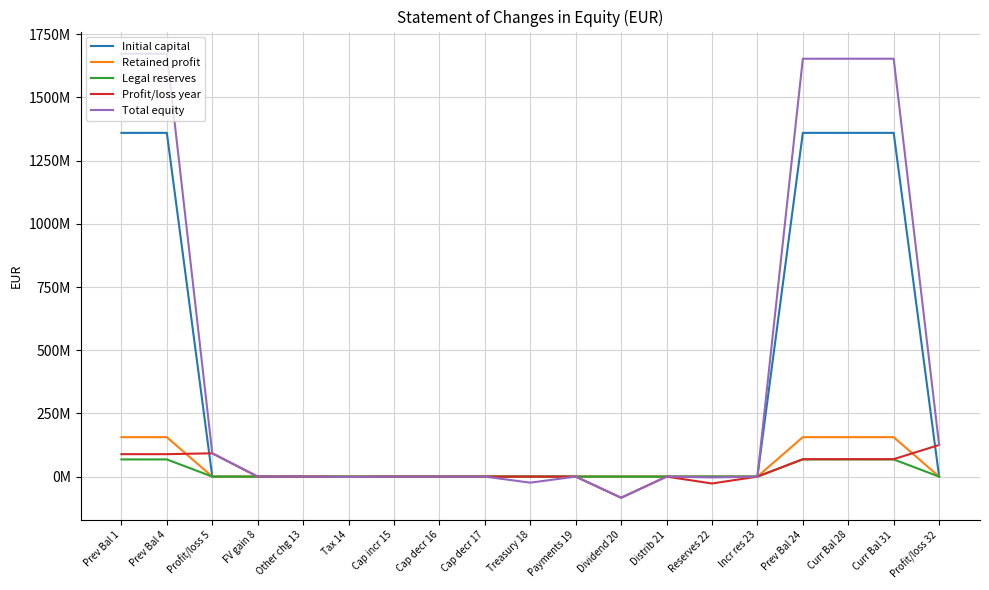

True or false: Initial capital and Profit/loss year cross at least once.

True